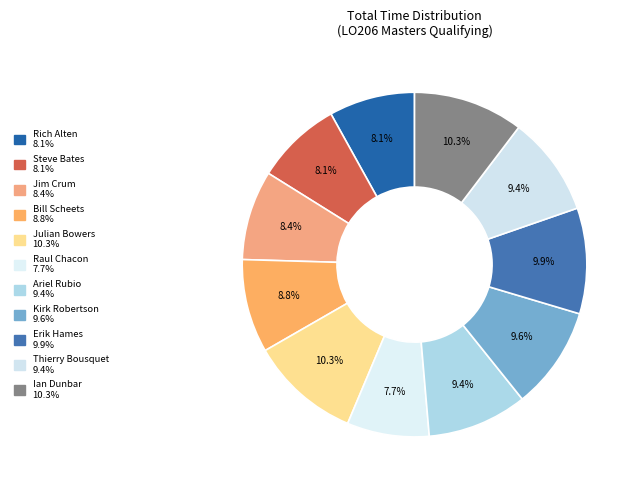

What percentage is the Ian Dunbar slice, to the nearest percent?

10%